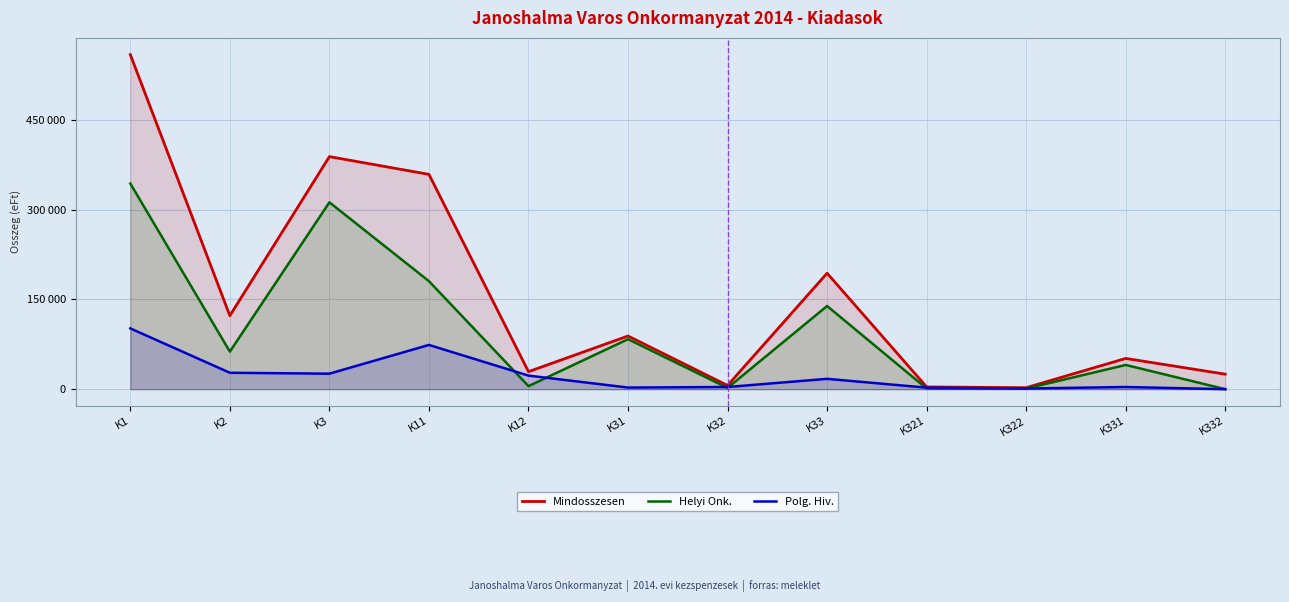

True or false: Mindosszesen and Polg. Hiv. intersect in this chart.

False